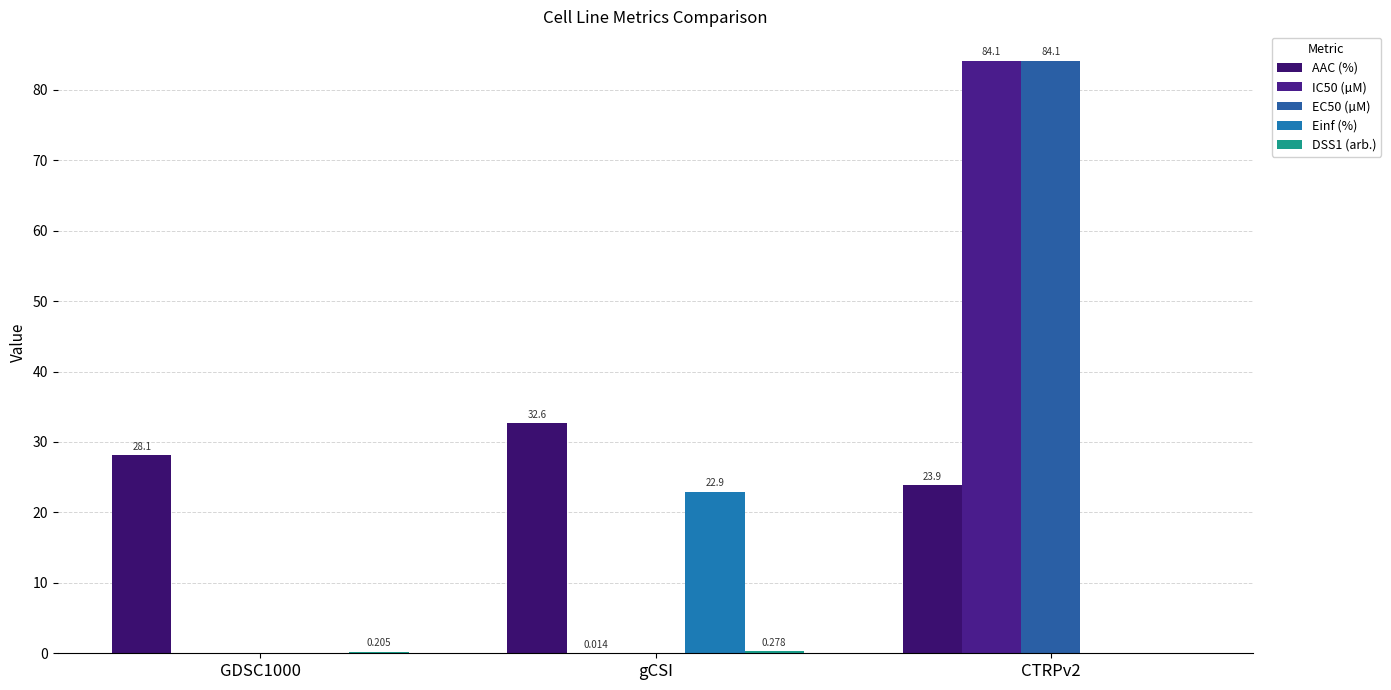

Between CTRPv2 and GDSC1000, which is larger?

GDSC1000